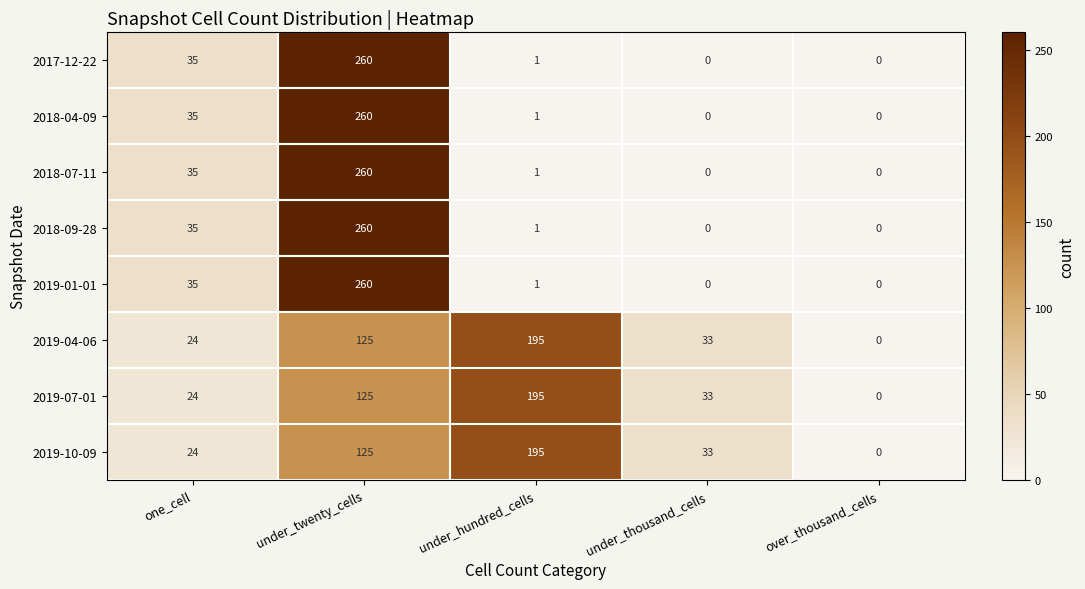

What is the spread (max minus min) of values at under_thousand_cells?

33